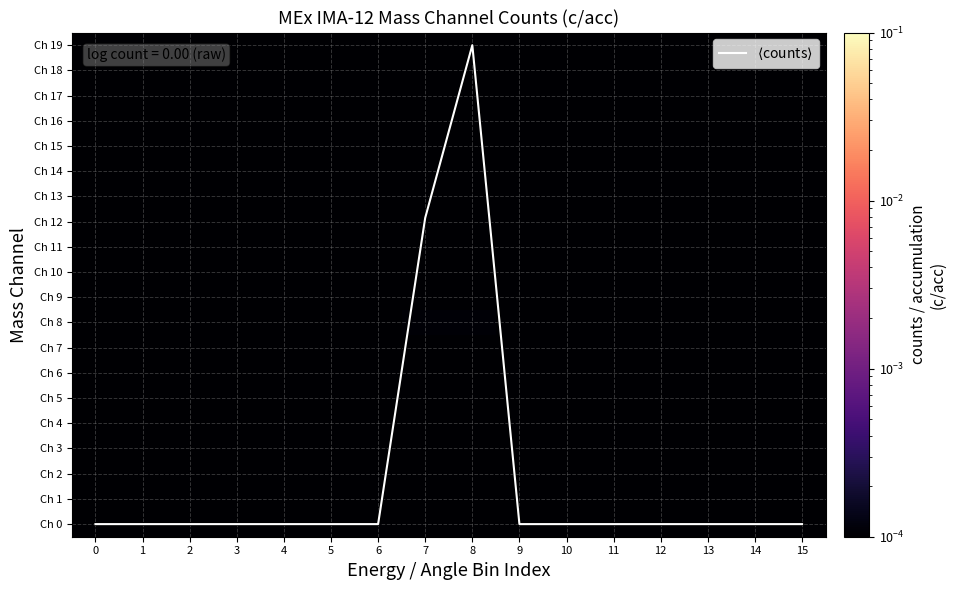

Between 11 and 13, which is larger?

11